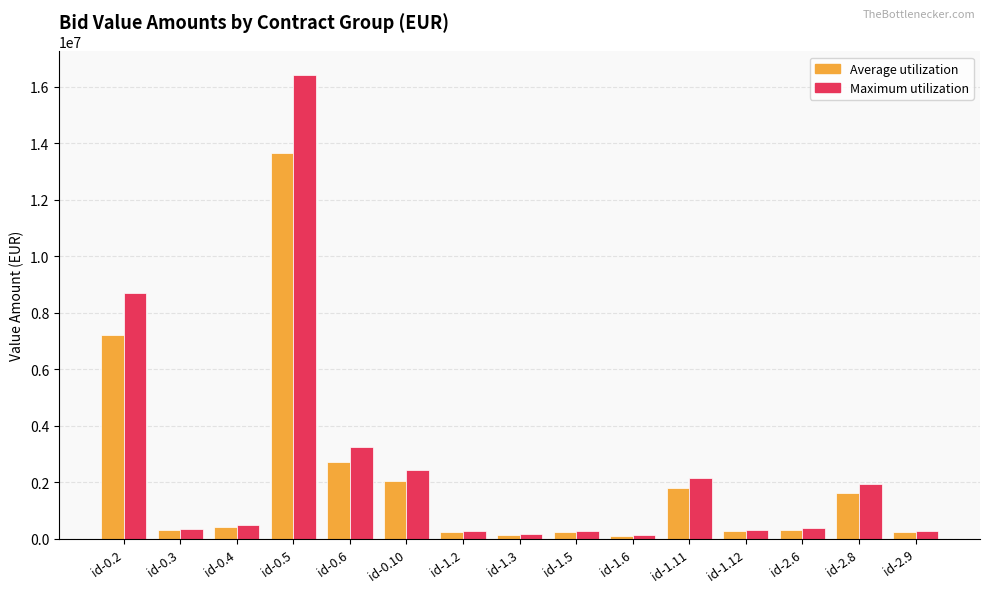

Are the bars grouped side by side (vs. stacked)?

Yes